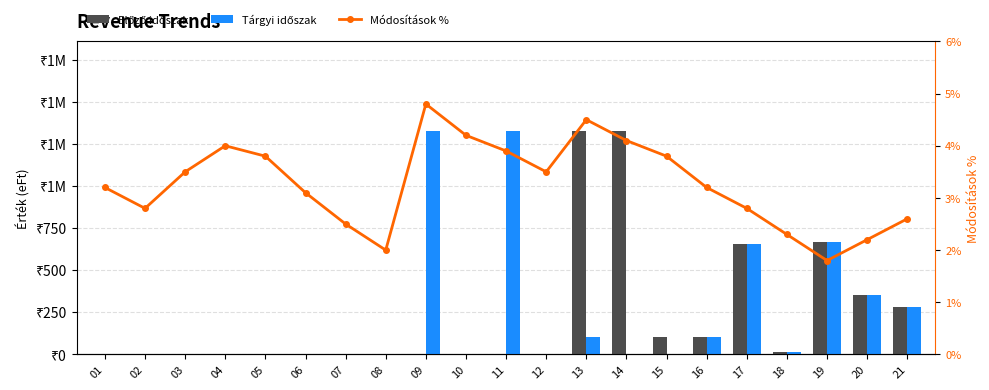

List the labels in order of Tárgyi időszak value, largest first.

11, 09, 19, 17, 20, 21, 13, 16, 18, 10, 01, 02, 03, 04, 05, 06, 07, 08, 12, 14, 15